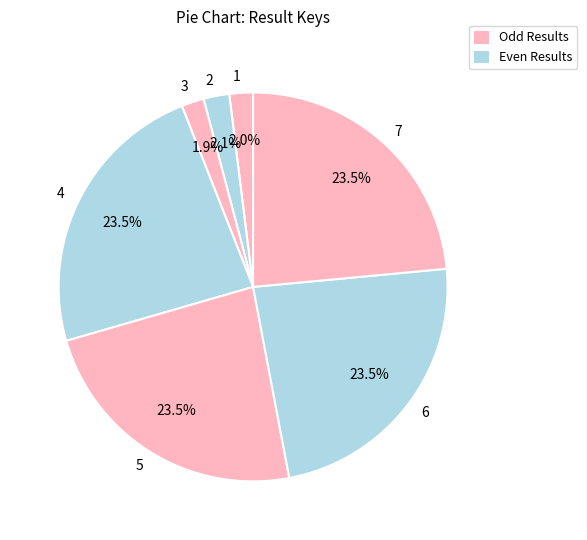

Which has a higher value, 6 or 3?

6